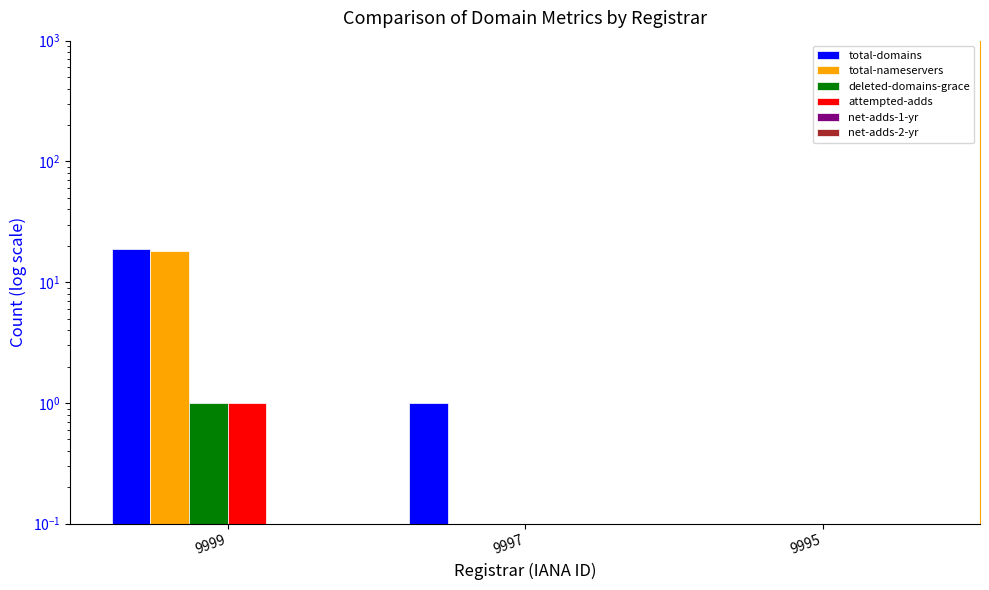

True or false: total-nameservers has a value of -10 at 9995.

False